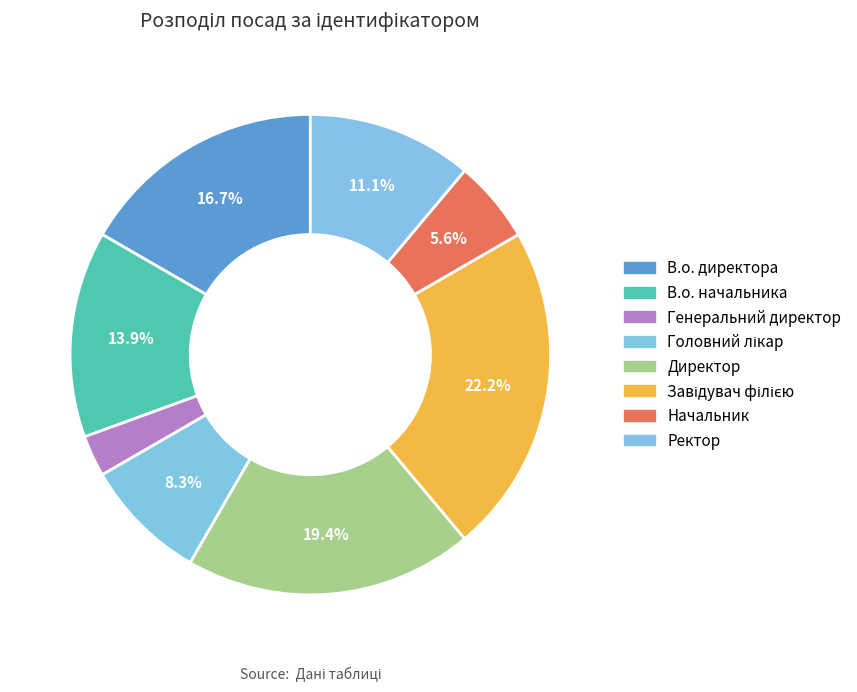

Which category has the smallest portion of the pie?

Генеральний директор